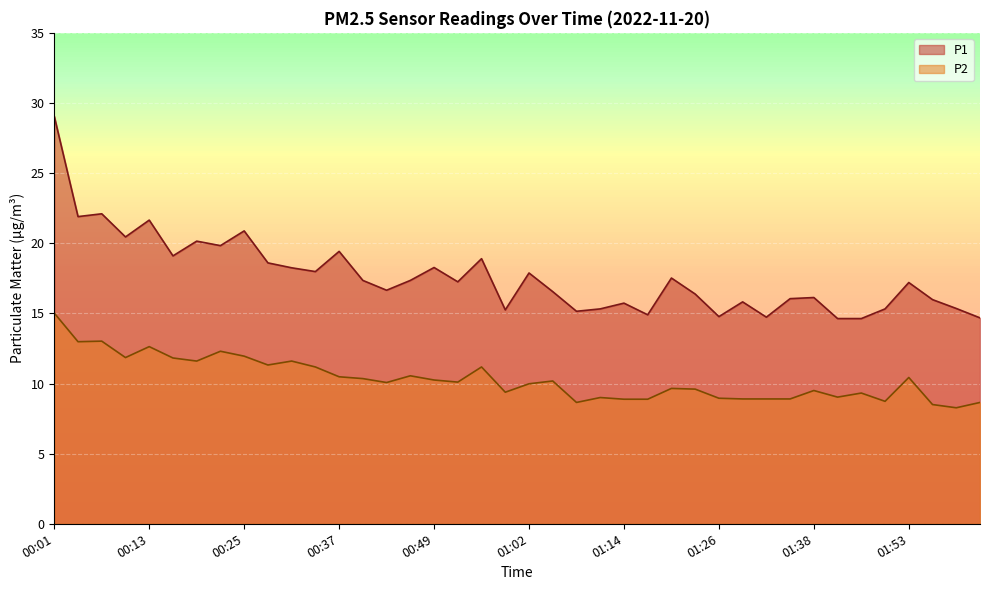

What is the label of the 16th point from the right?

01:14